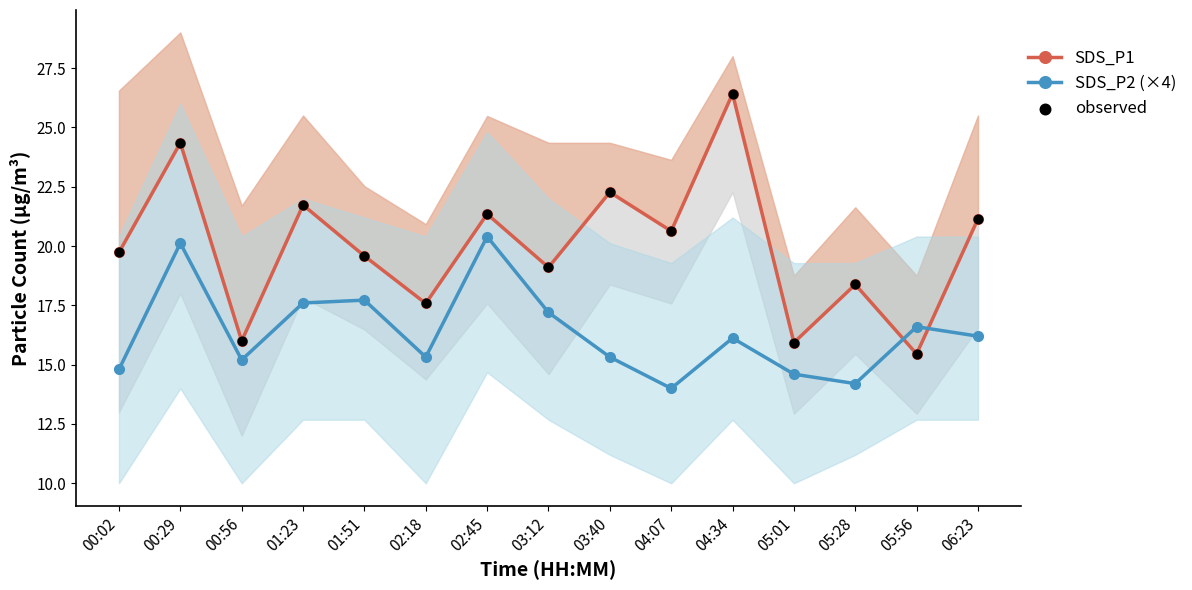

Which series reaches the maximum Y coordinate?

SDS_P1